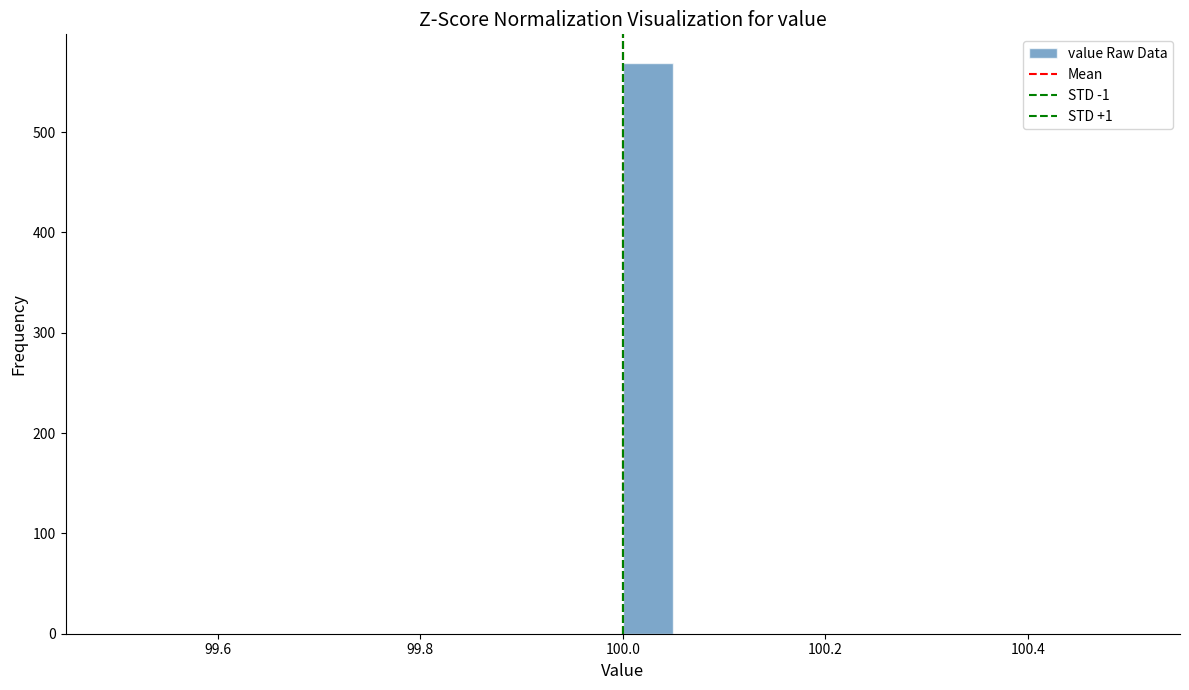

Read against the x-axis, roughly where is the centre of the tallest bar?

100.02